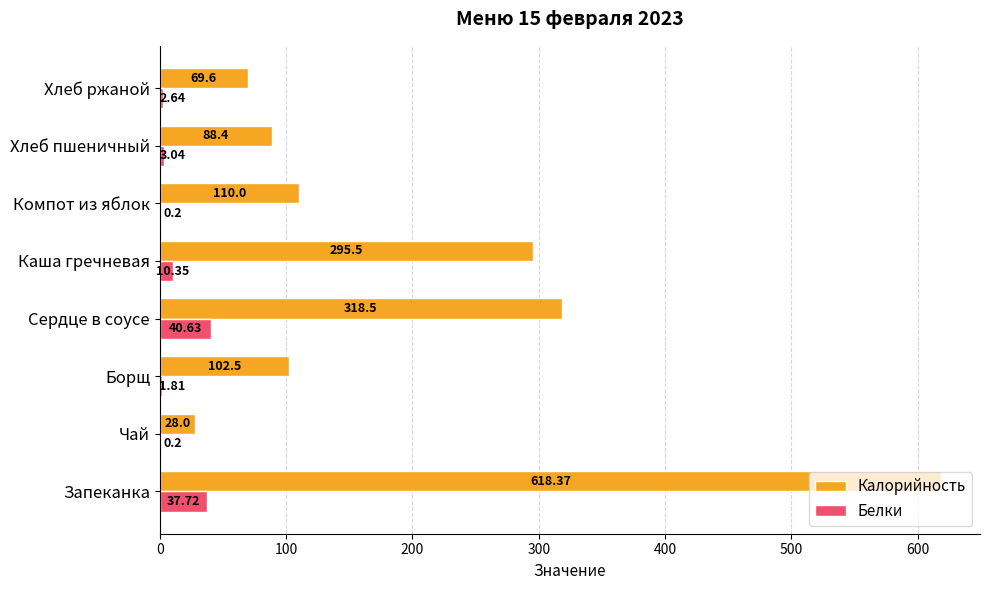

Where is Калорийность nearest to the value 323?

Сердце в соусе